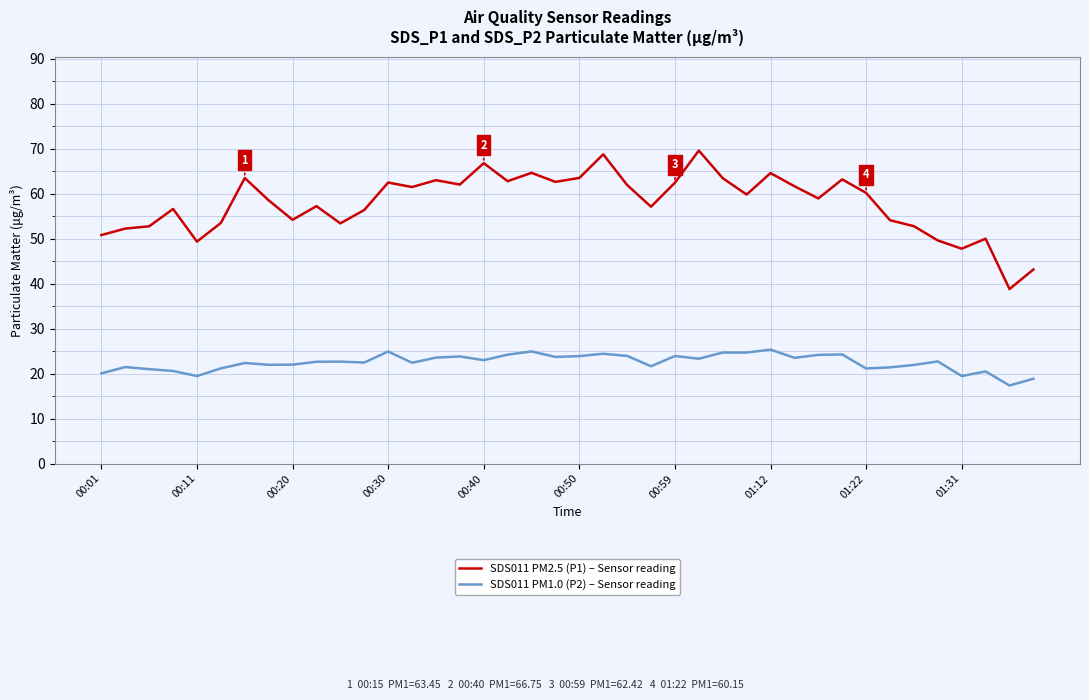

True or false: SDS011 PM1.0 (P2) – Sensor reading and SDS011 PM2.5 (P1) – Sensor reading intersect in this chart.

False